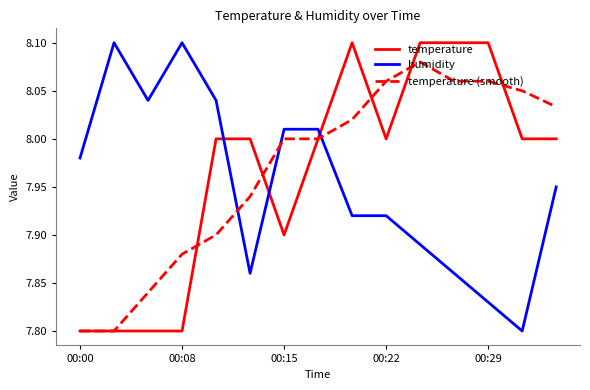

How many intersections are there between temperature (smooth) and humidity?

3